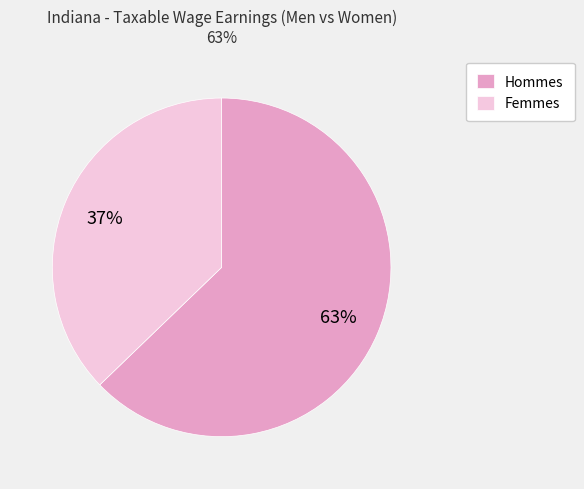

Is it true that Hommes is 73% of the pie?

False